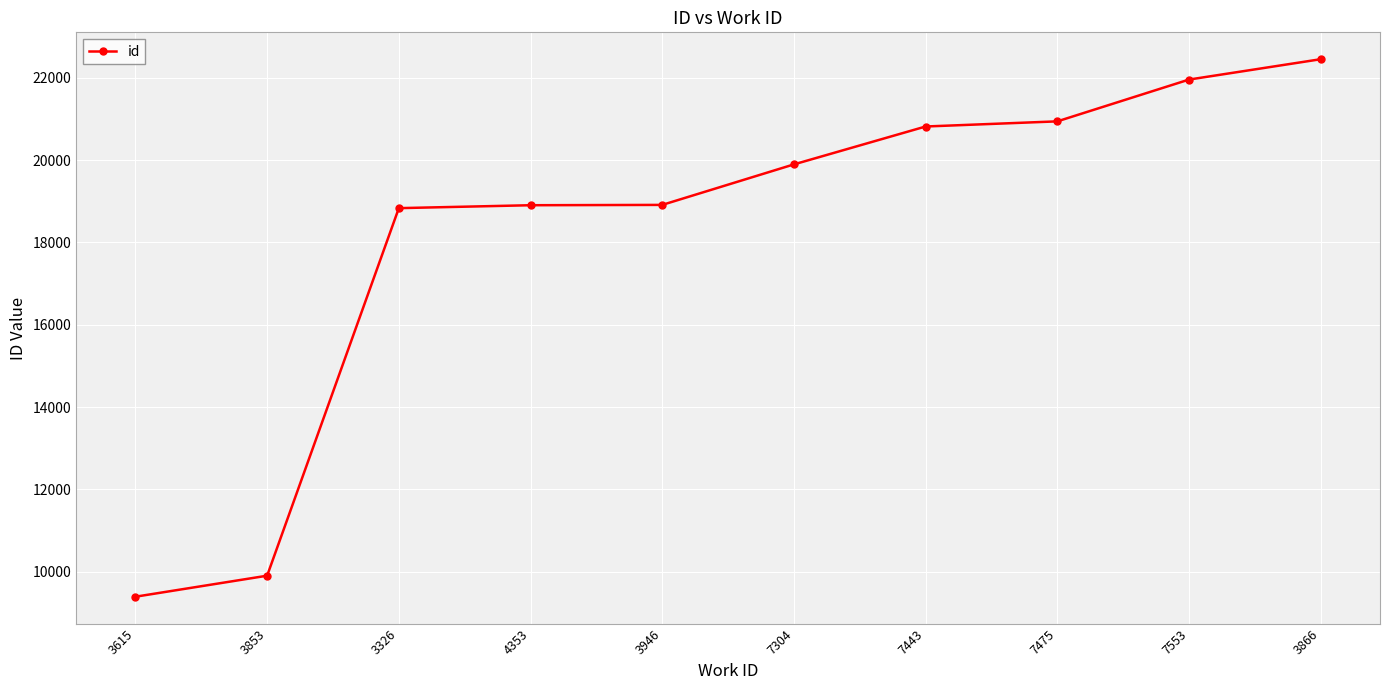

What is the average value?

18202